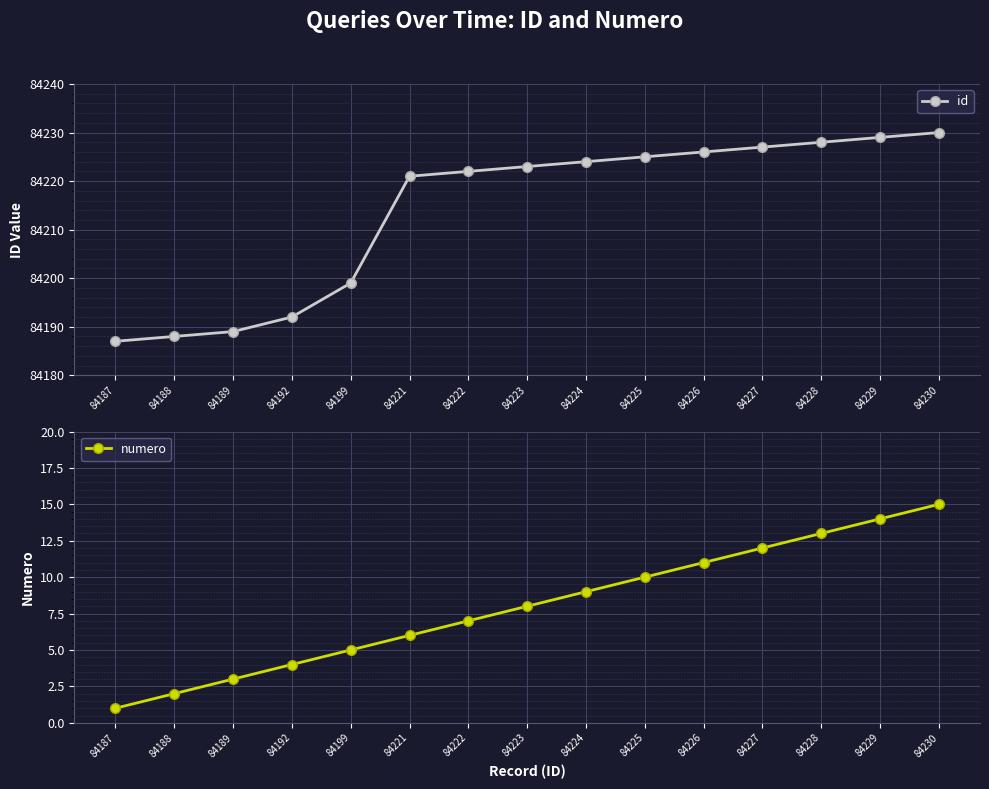

Rank the series by their average value, from highest to lowest.

id, numero